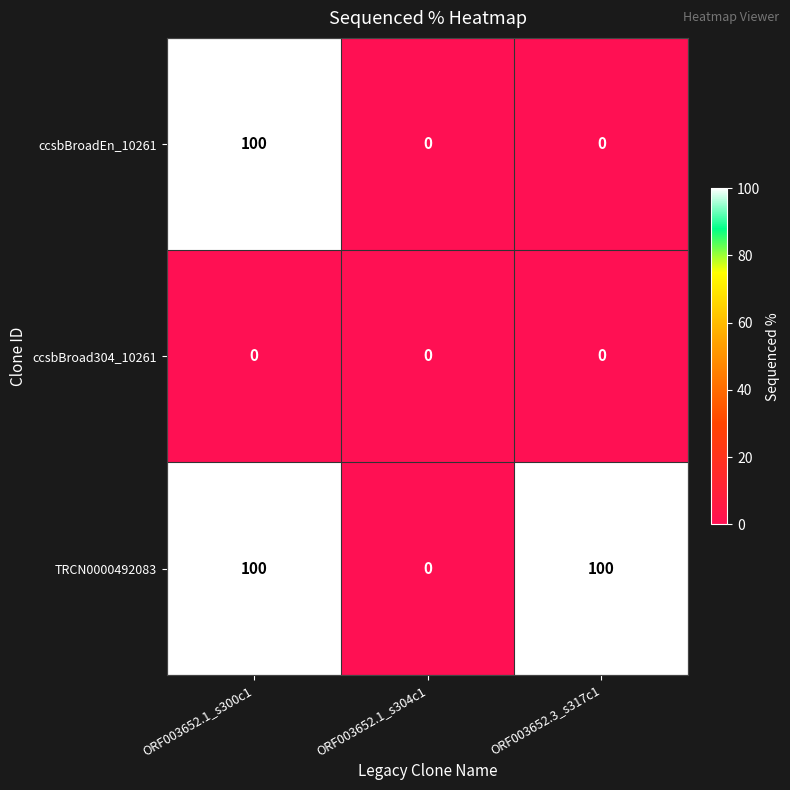

True or false: TRCN0000492083 has a value of 51 at ORF003652.1_s300c1.

False